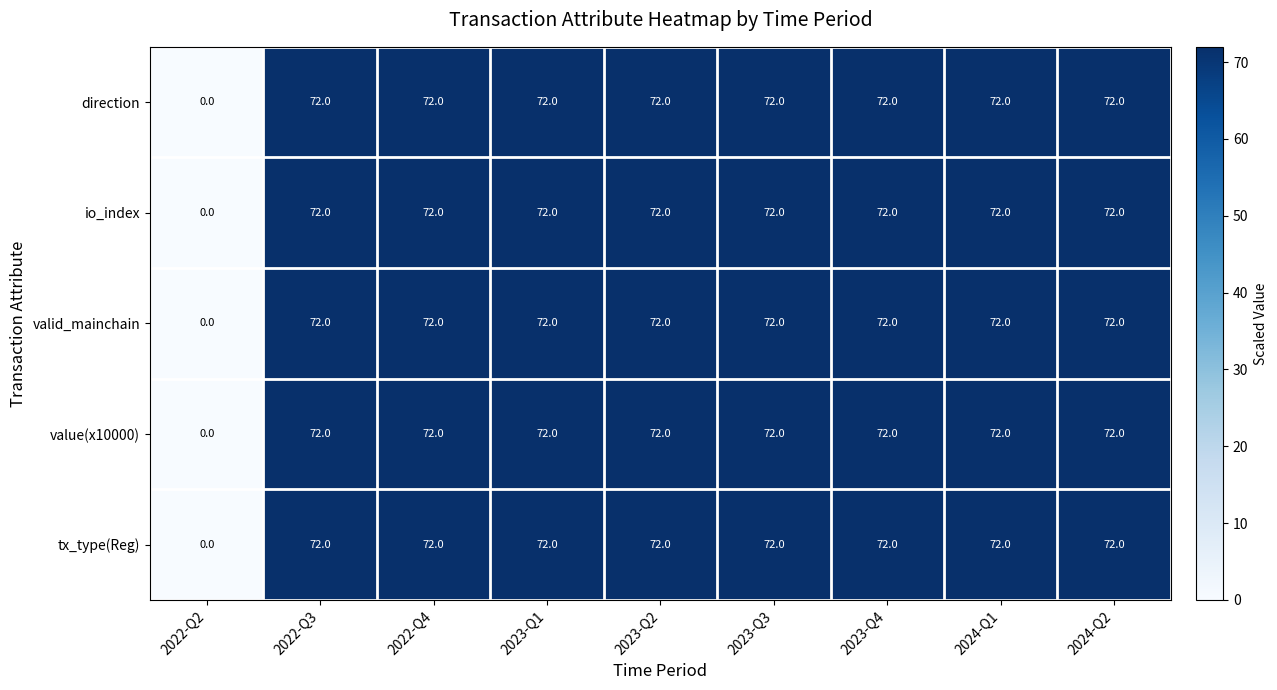

The value of io_index at 2023-Q3 is 41. True or false?

False